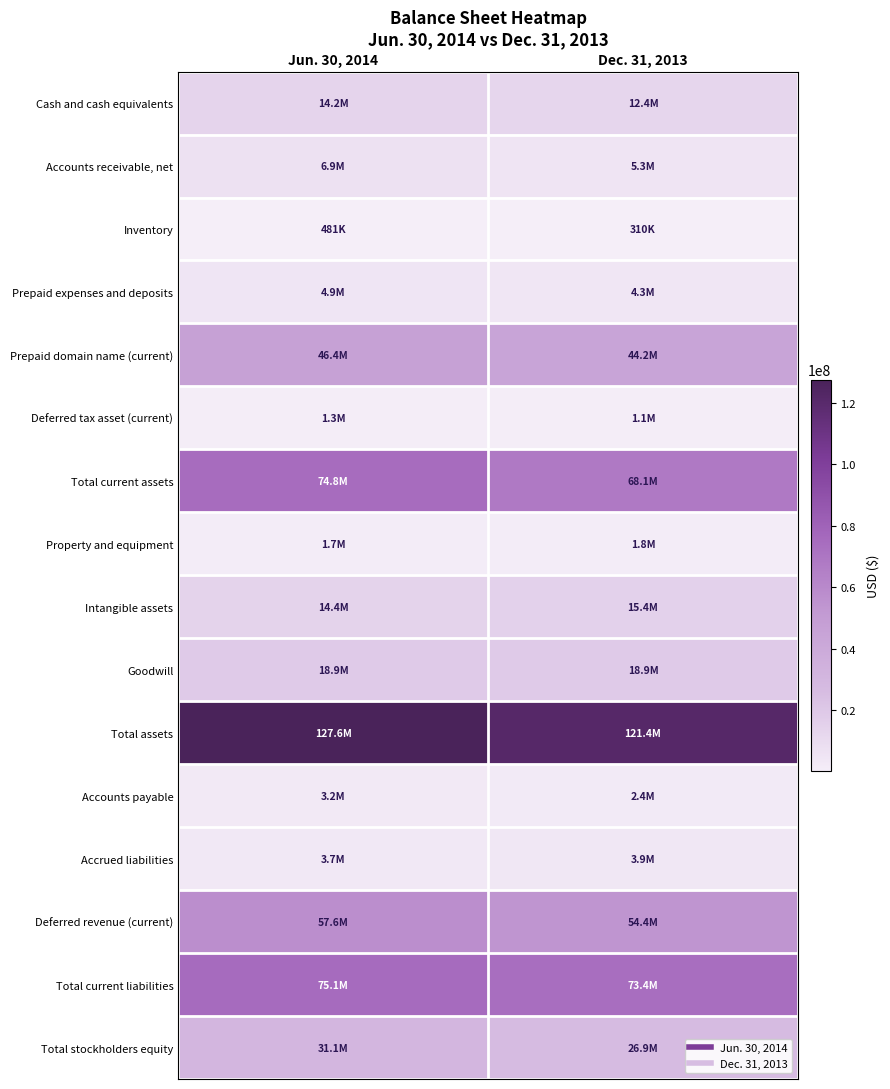

How many categories are shown in the chart?

2